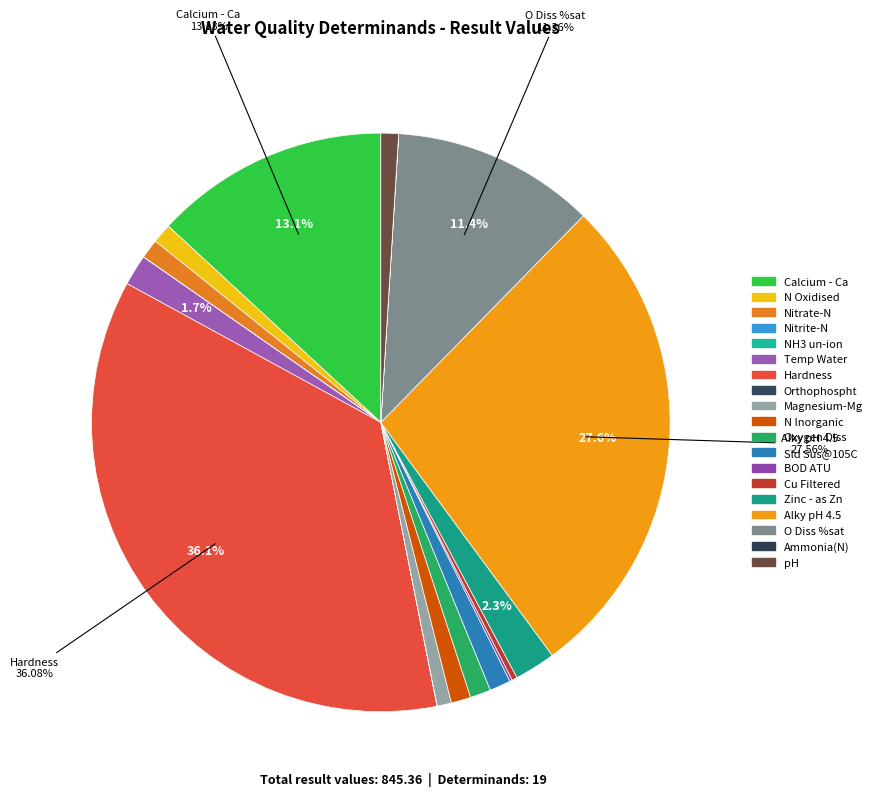

What is the smallest slice in the pie chart?

NH3 un-ion